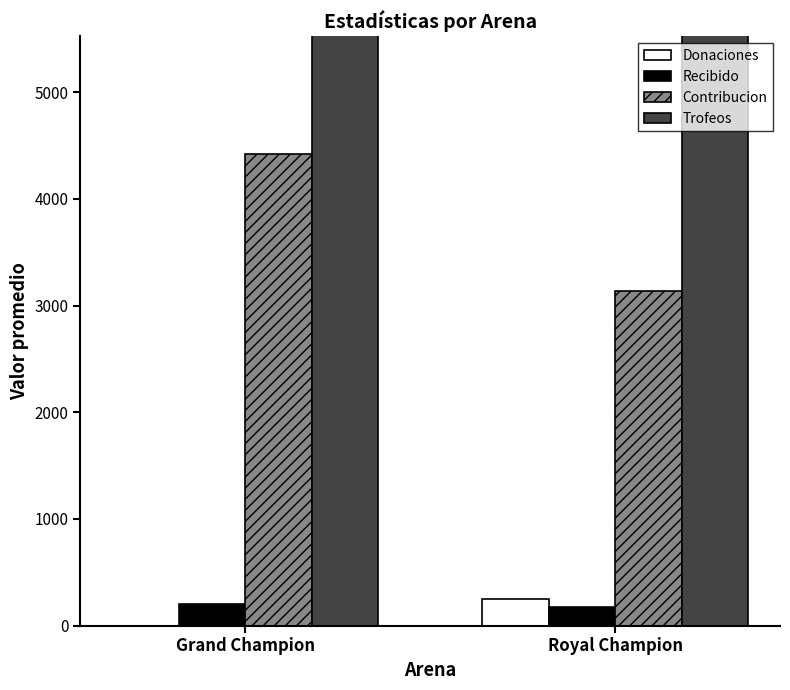

Are the bars horizontal?

No